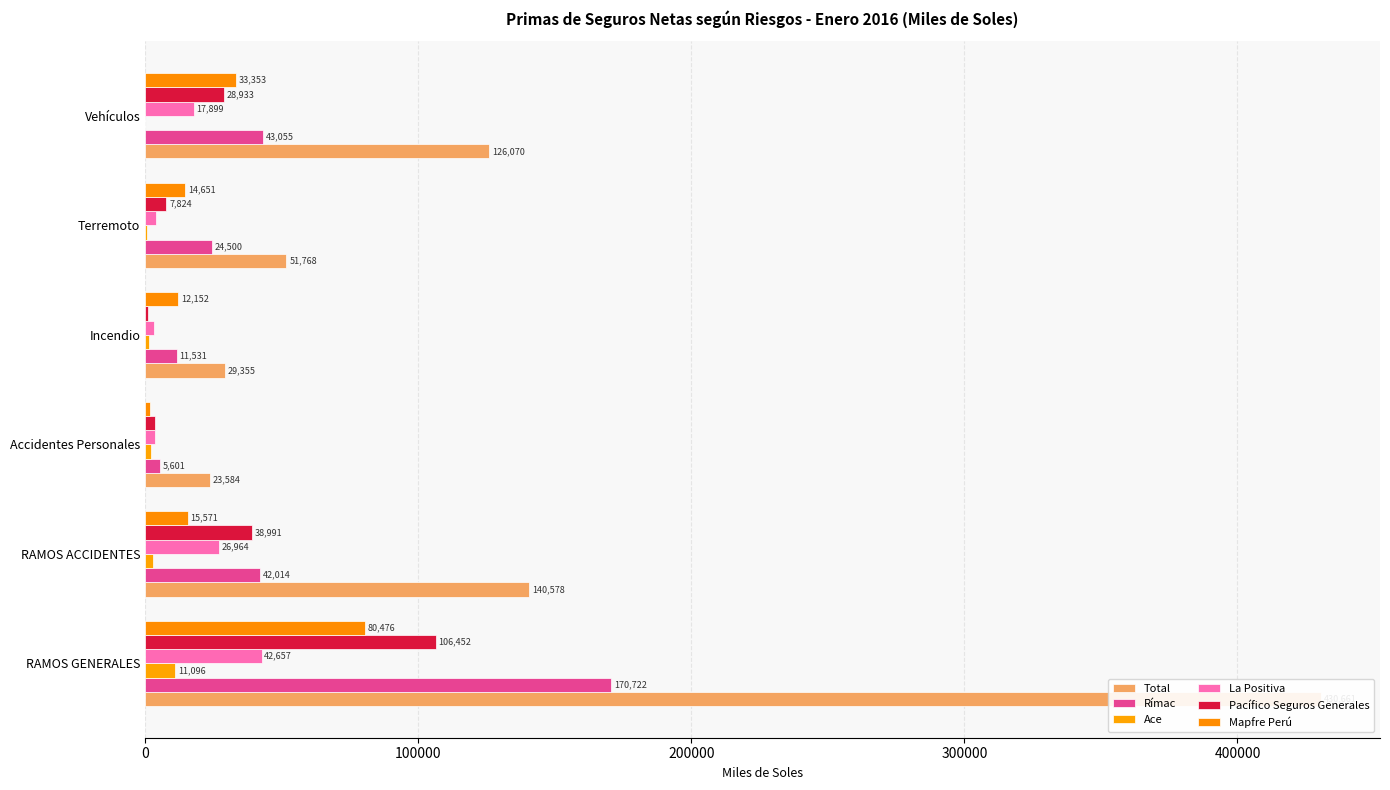

Reading left to right, extract all data points from this chart.

Total: 430661.0	140578.4	23583.8	29355.3	51767.5	126070.3
Rímac: 170722.0	42013.5	5600.7	11530.6	24500.1	43055.3
Ace: 11096.2	2894.8	2231.6	1305.0	673.5	0.0
La Positiva: 42657.1	26964.4	3522.5	3151.8	4119.0	17899.5
Pacífico Seguros Generales: 106451.5	38990.7	3781.9	1215.5	7823.9	28932.7
Mapfre Perú: 80475.5	15570.9	1615.8	12152.4	14651.1	33352.6